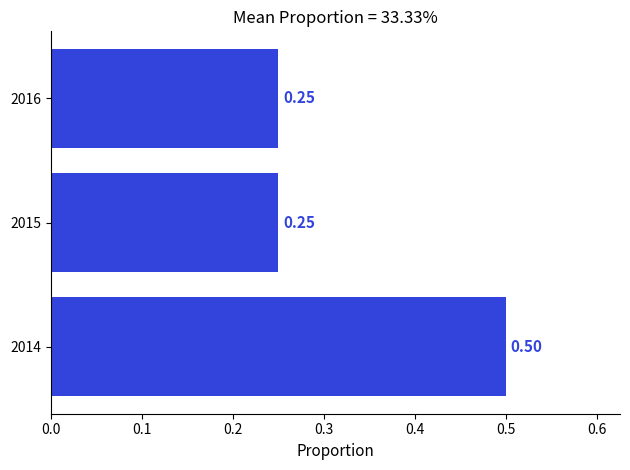

What is the sum of the values at 2016 and 2014?

0.8